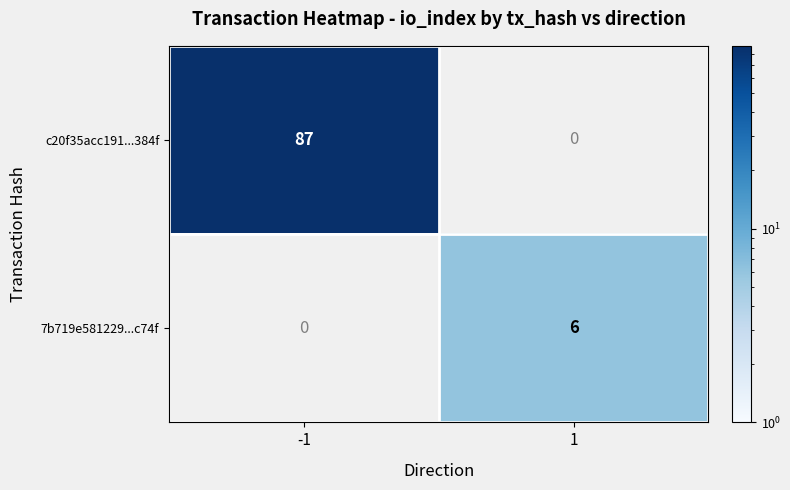

Reading left to right, what are all the values shown in this chart?

c20f35acc191...384f: -1=87	1=0
7b719e581229...c74f: -1=0	1=6